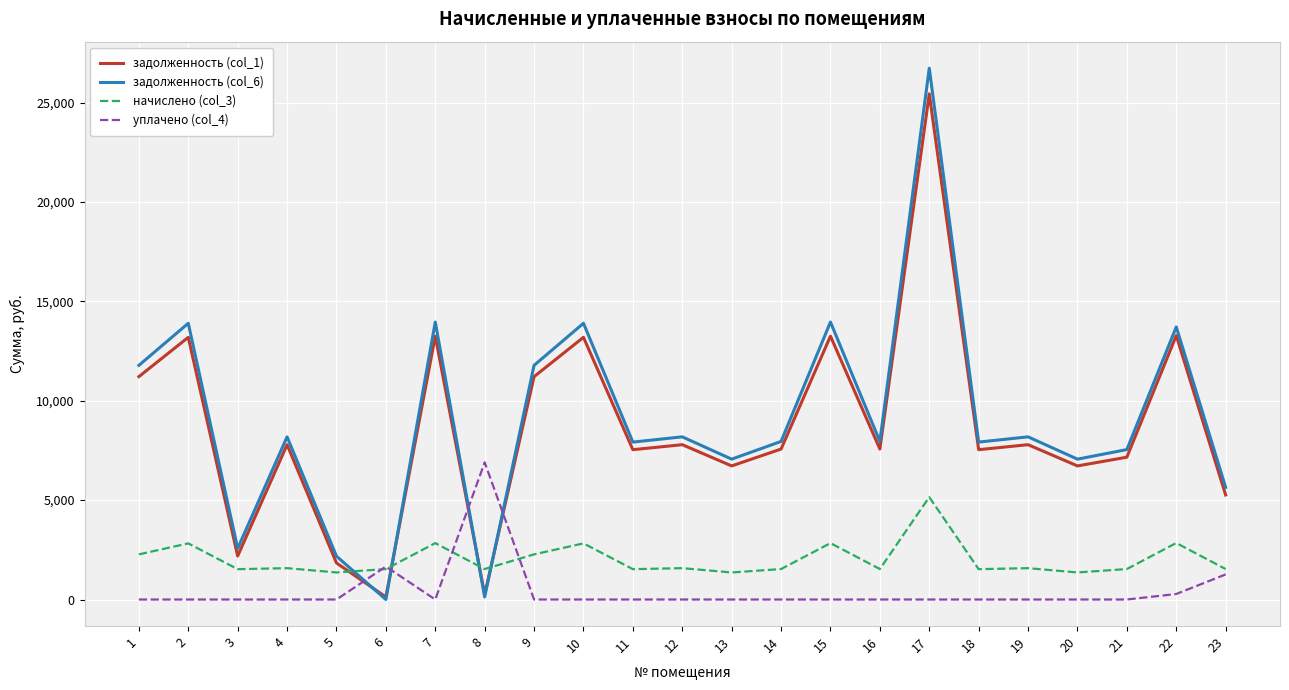

What is the sum of the уплачено (col_4) values at 6 and 10?

1659.6